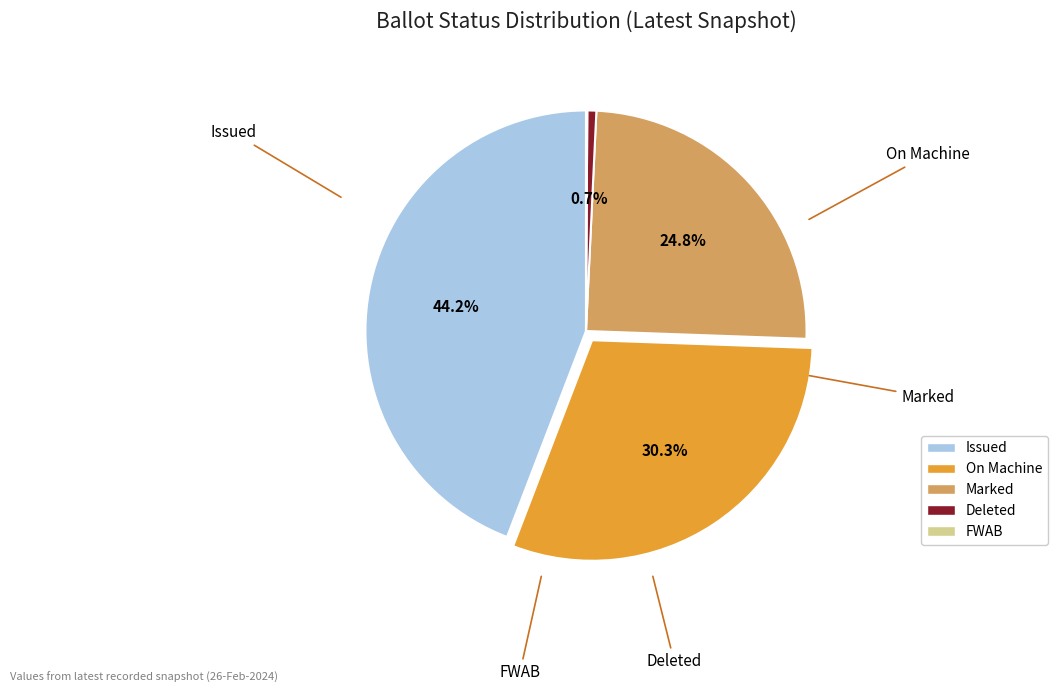

Which category has the biggest portion of the pie?

ISSUED